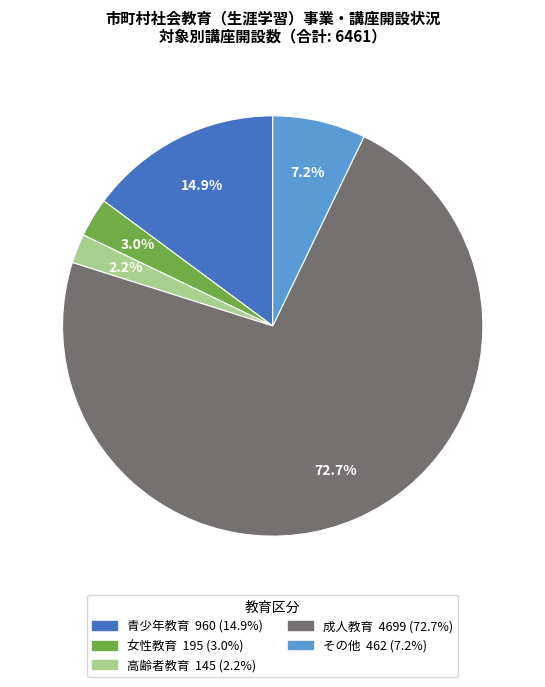

What is the majority slice?

成人教育